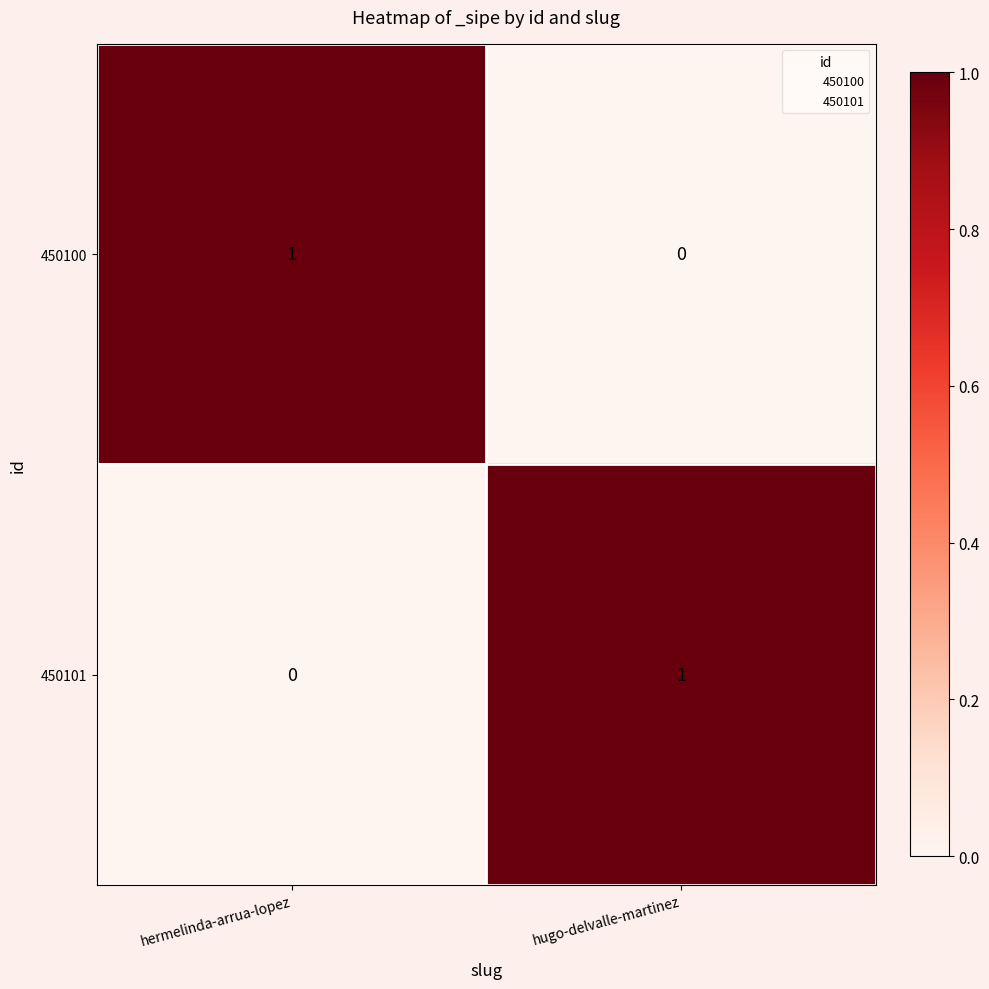

At which label does 450101 reach its peak?

hugo-delvalle-martinez